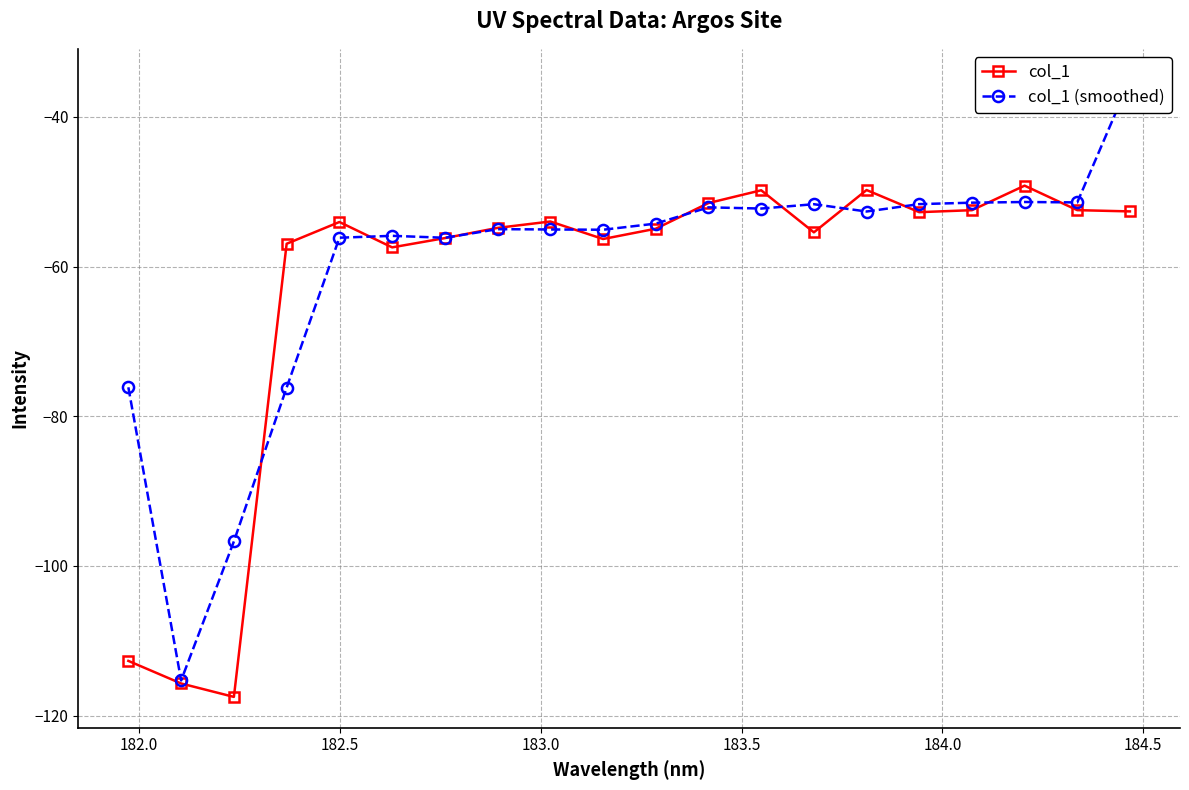

In col_1 (smoothed), how many points are lower than both neighbors (excluding endpoints)?

6